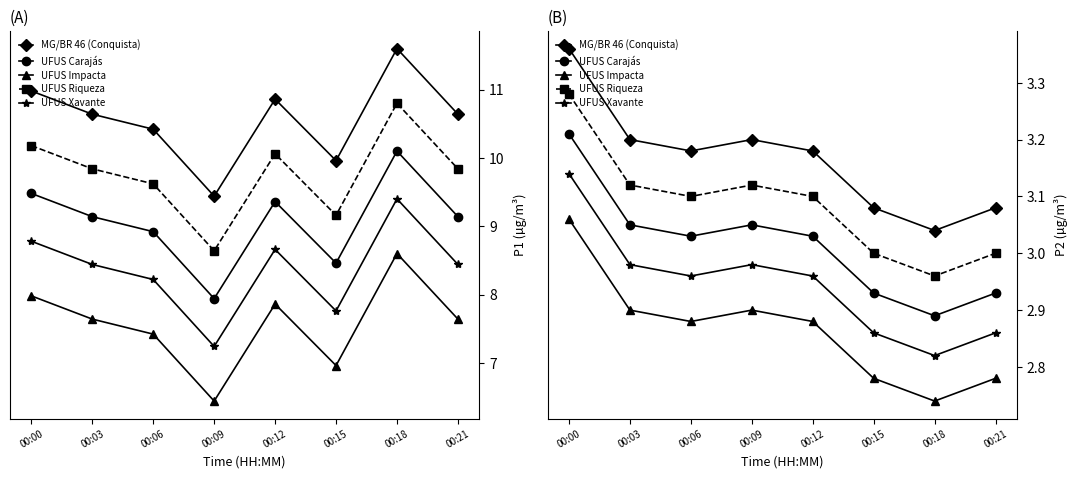

Reading right to left, extract all data points from this chart.

MG/BR 46 (Conquista): 00:21=3.1	00:18=3.0	00:15=3.1	00:12=3.2	00:09=3.2	00:06=3.2	00:03=3.2	00:00=3.4
UFUS Carajás: 00:21=2.9	00:18=2.9	00:15=2.9	00:12=3.0	00:09=3.1	00:06=3.0	00:03=3.1	00:00=3.2
UFUS Impacta: 00:21=2.8	00:18=2.7	00:15=2.8	00:12=2.9	00:09=2.9	00:06=2.9	00:03=2.9	00:00=3.1
UFUS Riqueza: 00:21=3.0	00:18=3.0	00:15=3.0	00:12=3.1	00:09=3.1	00:06=3.1	00:03=3.1	00:00=3.3
UFUS Xavante: 00:21=2.9	00:18=2.8	00:15=2.9	00:12=3.0	00:09=3.0	00:06=3.0	00:03=3.0	00:00=3.1